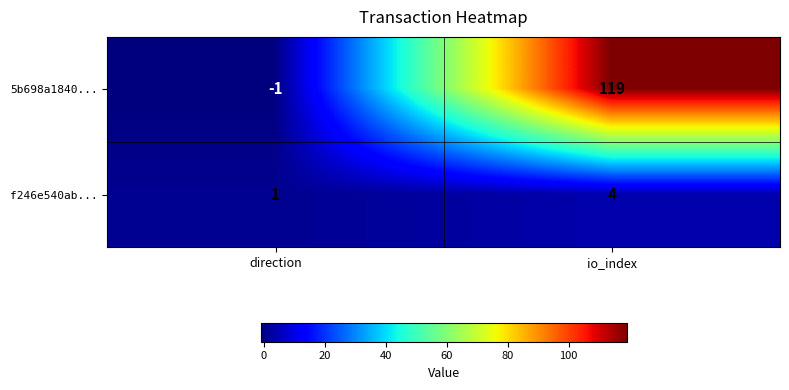

What is the average value of the 5b698a1840... series?

59